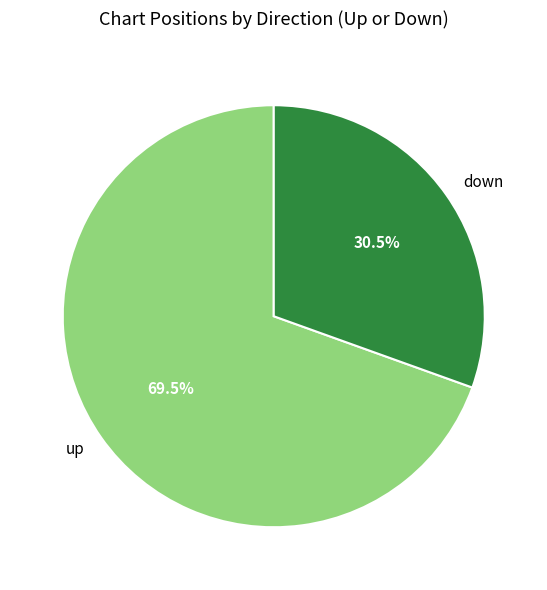

To the nearest percent, what is the difference between the down and up slice percentages?

39%